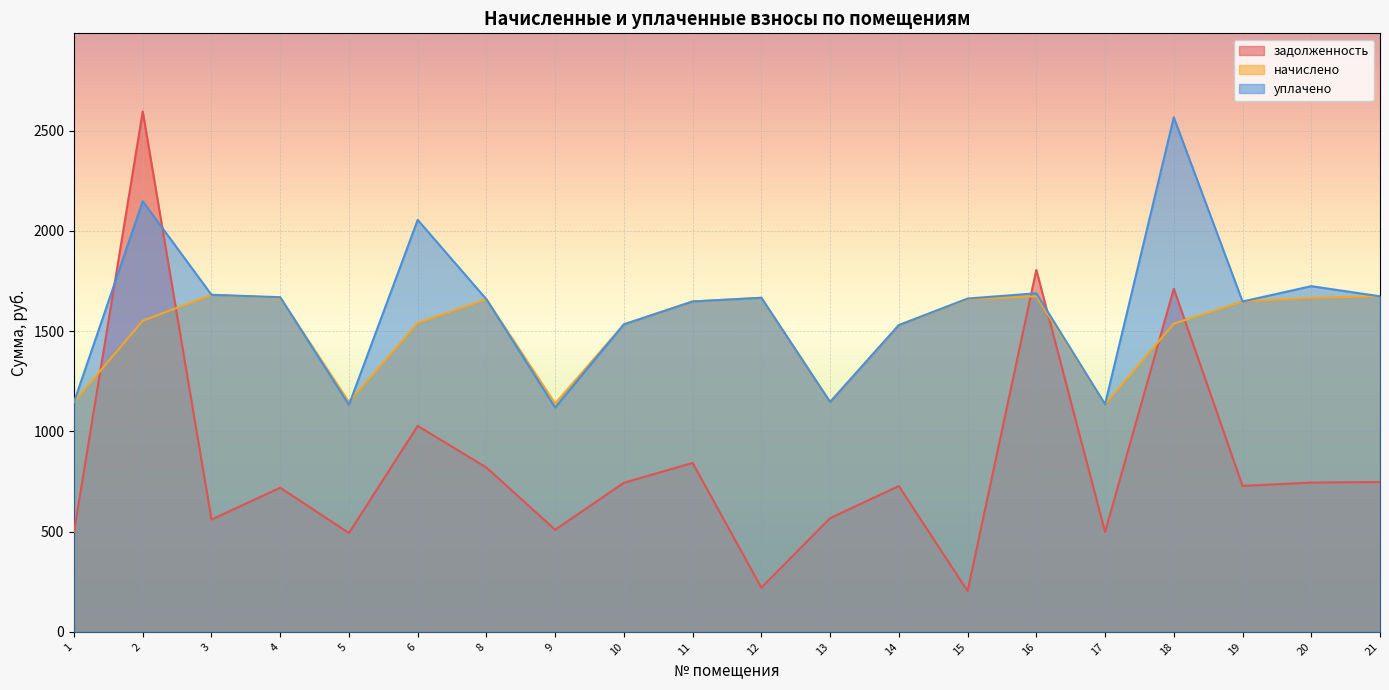

The уплачено series shows 2281.1 at 16. True or false?

False